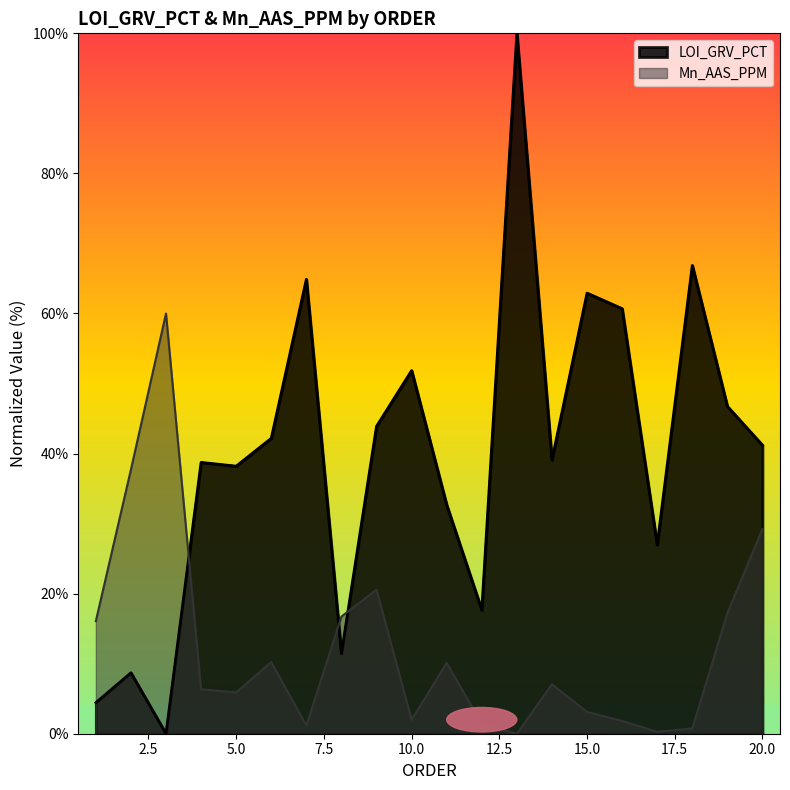

The LOI_GRV_PCT series shows 17.3 at 6. True or false?

False